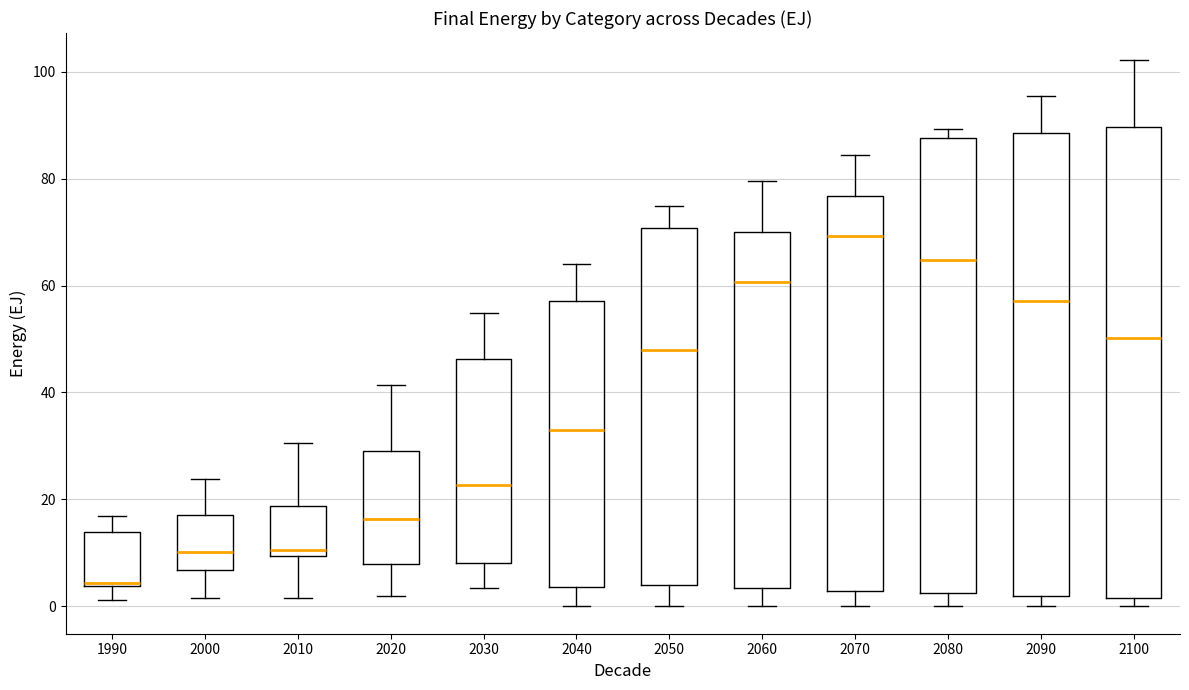

Where does the median line of the box at x = 2070 sit on the y-axis? The values are not printed on the chart, so give them approximately, as read against the axis.

70